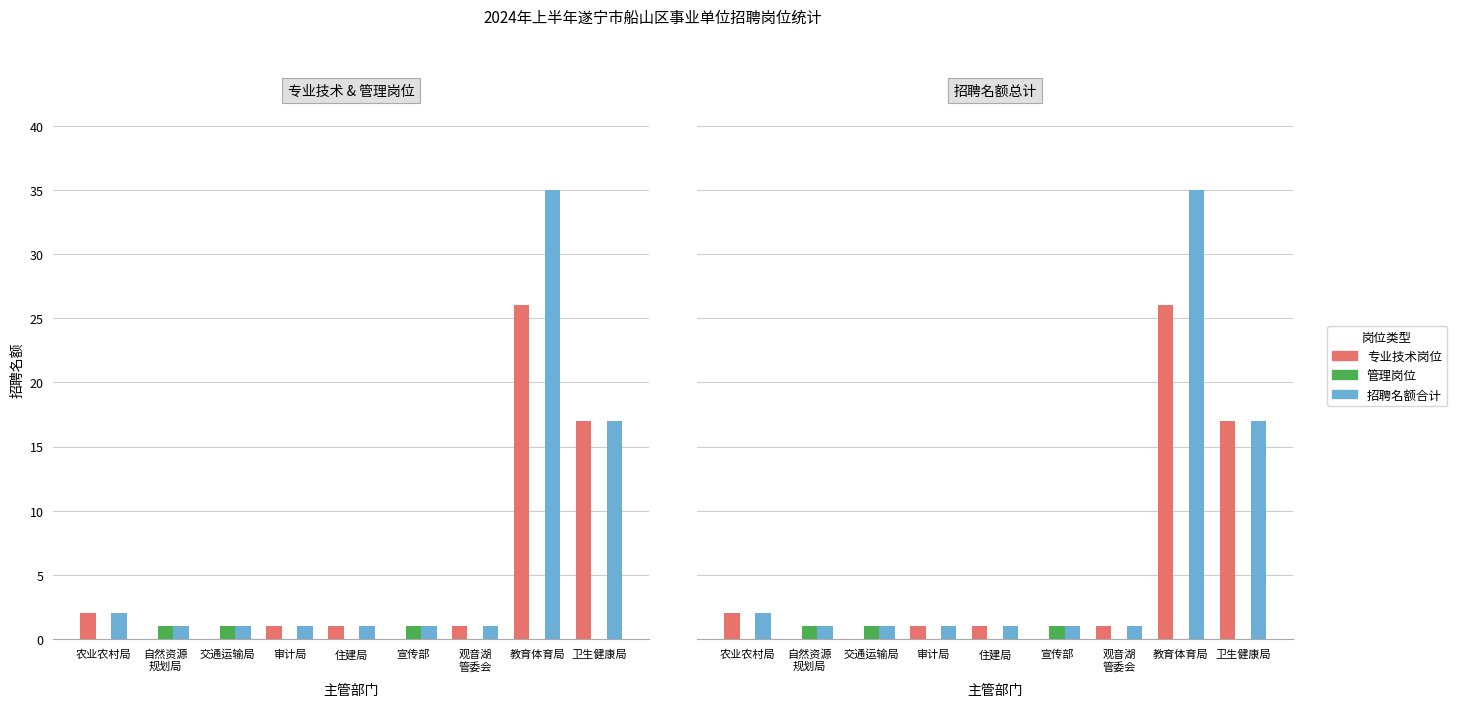

What is the label of the 8th bar from the right?

自然资源
规划局